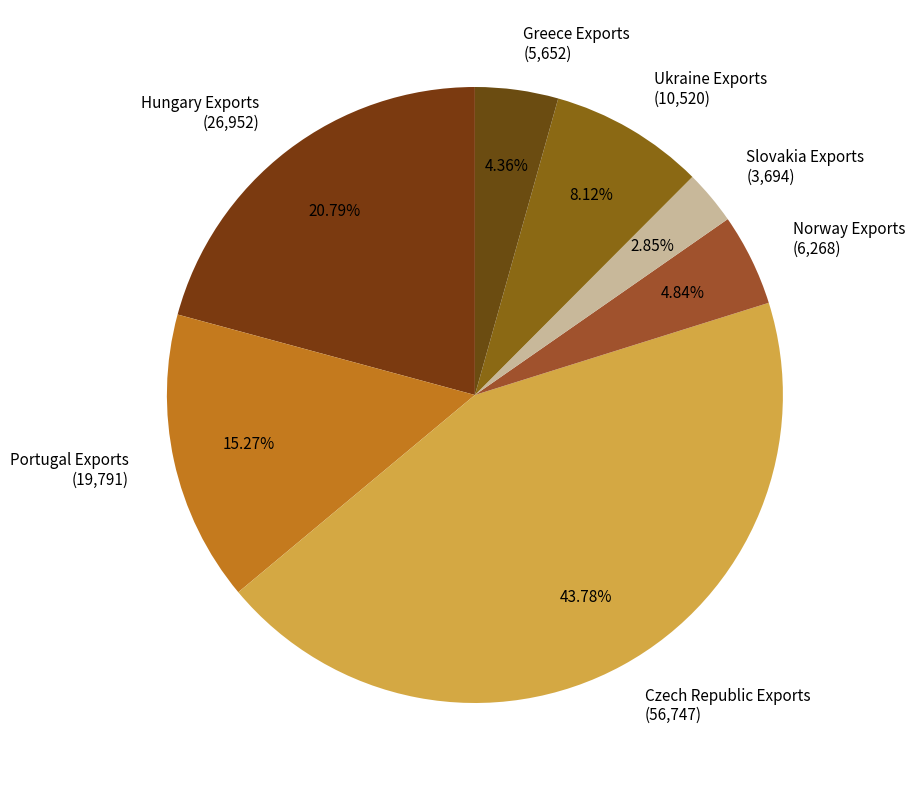

Is it true that Slovakia Exports is 13% of the pie?

False